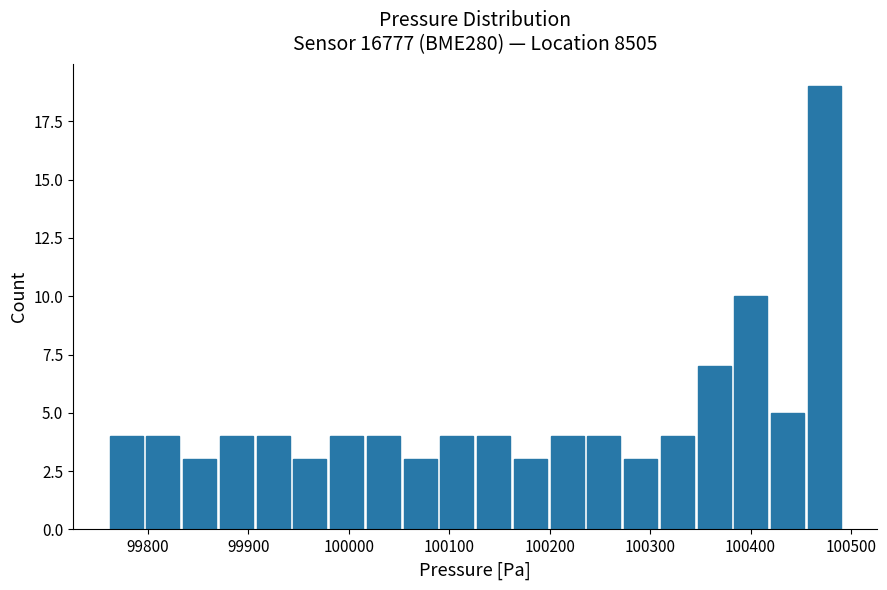

Read against the x-axis, roughly where is the centre of the tallest bar?

100470